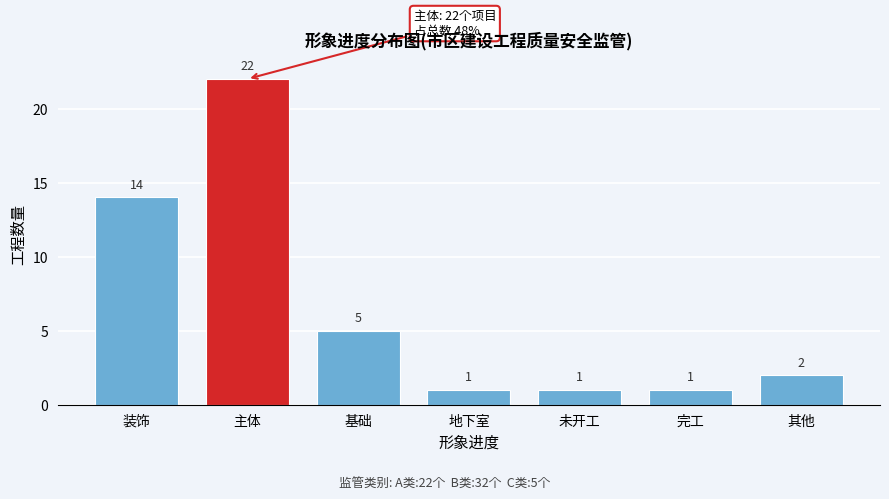

Reading left to right, transcribe all the data shown in this chart.

装饰=14	主体=22	基础=5	地下室=1	未开工=1	完工=1	其他=2